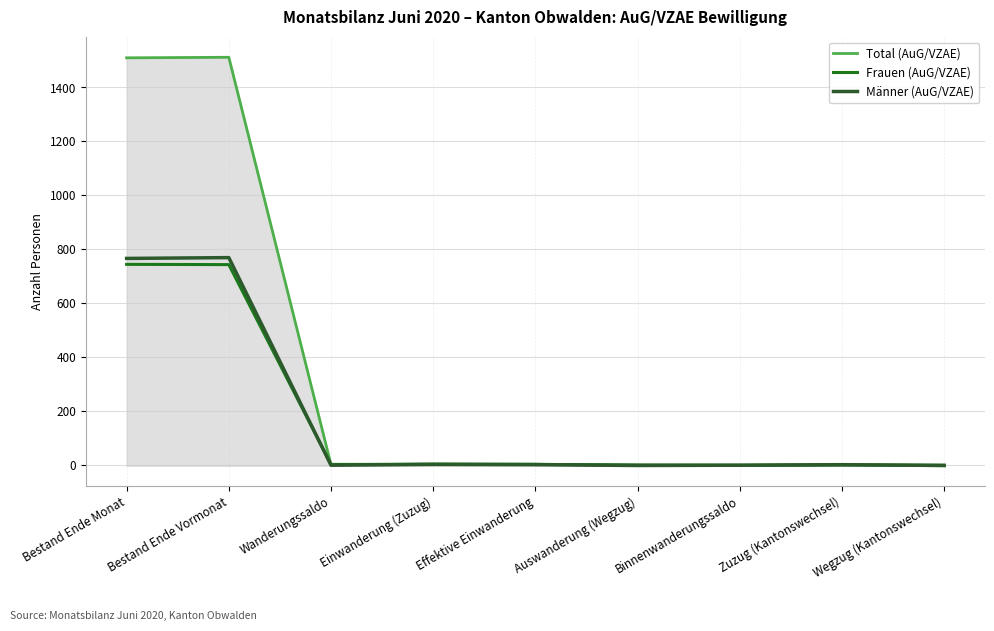

Which series has the largest range (max minus min)?

Total (AuG/VZAE)